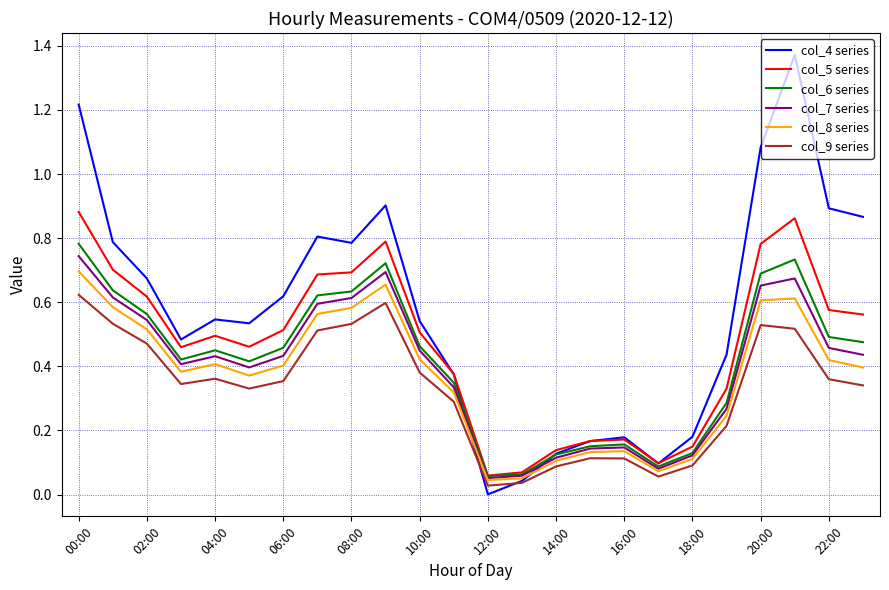

Which series has the widest spread of values?

col_4 series